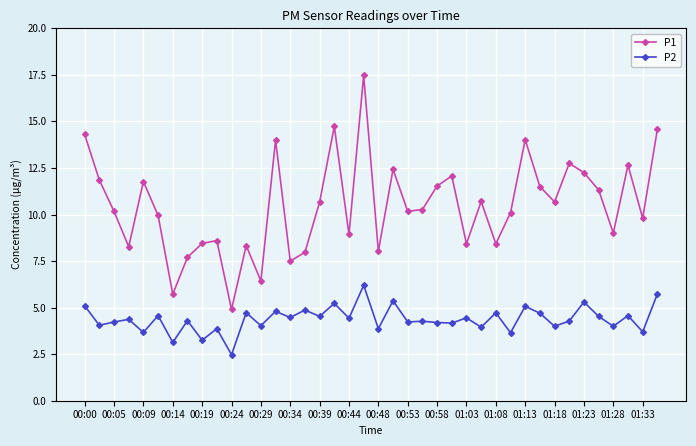

Which series has the largest total across all categories?

P1